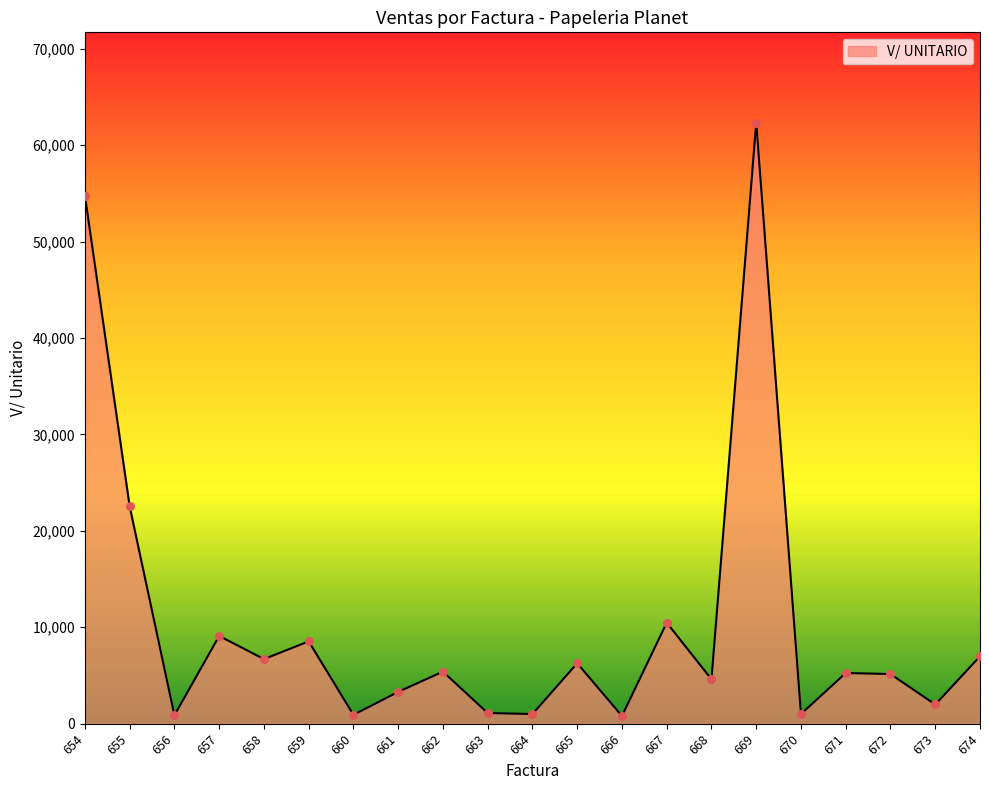

What is the change in value from 663 to 673?

+885